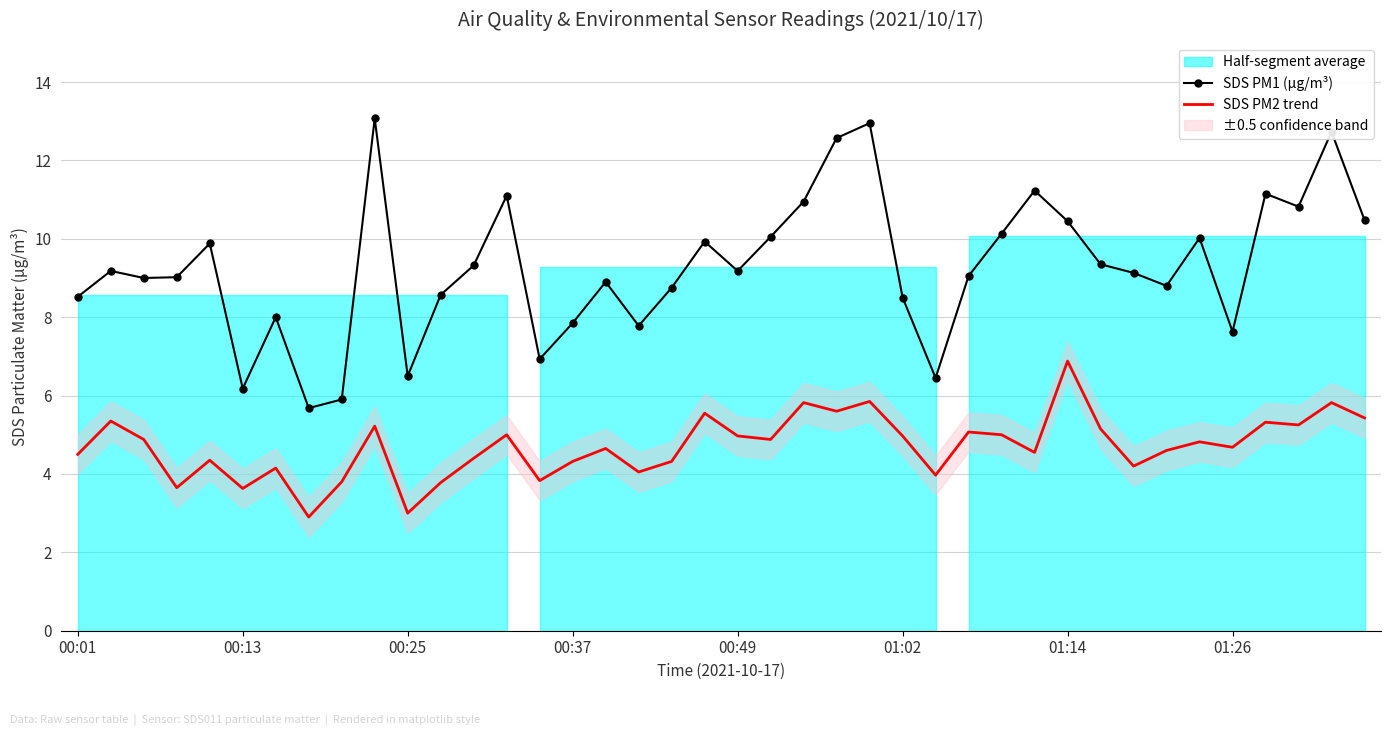

True or false: SDS PM2 trend has a value of 8.3 at 21.

False